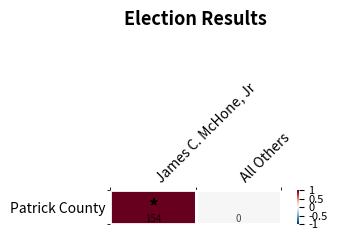

Rank the categories by value from highest to lowest.

James C. McHone, Jr, All Others